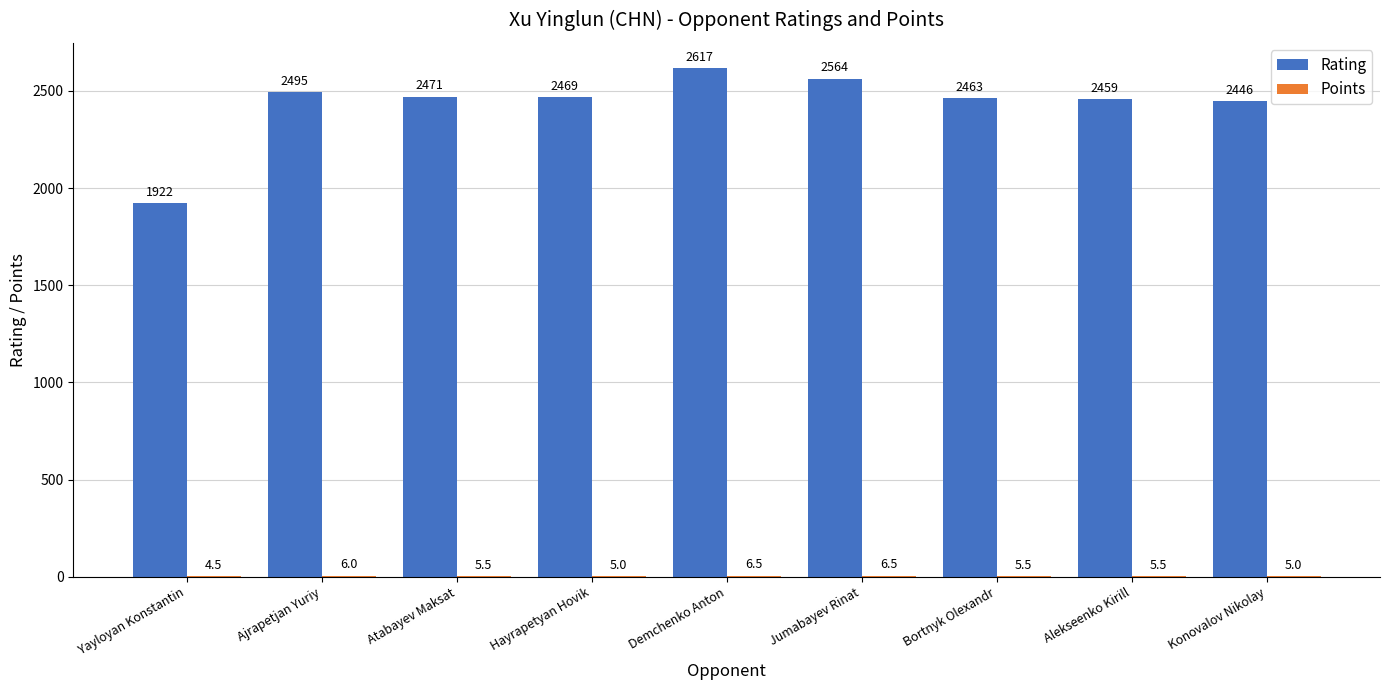

How many groups of bars are there?

9